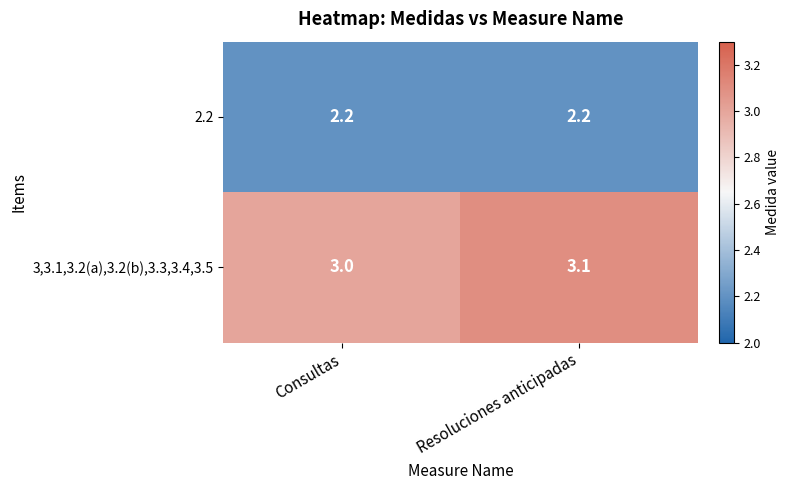

Which label corresponds to the largest value in the chart?

Resoluciones anticipadas